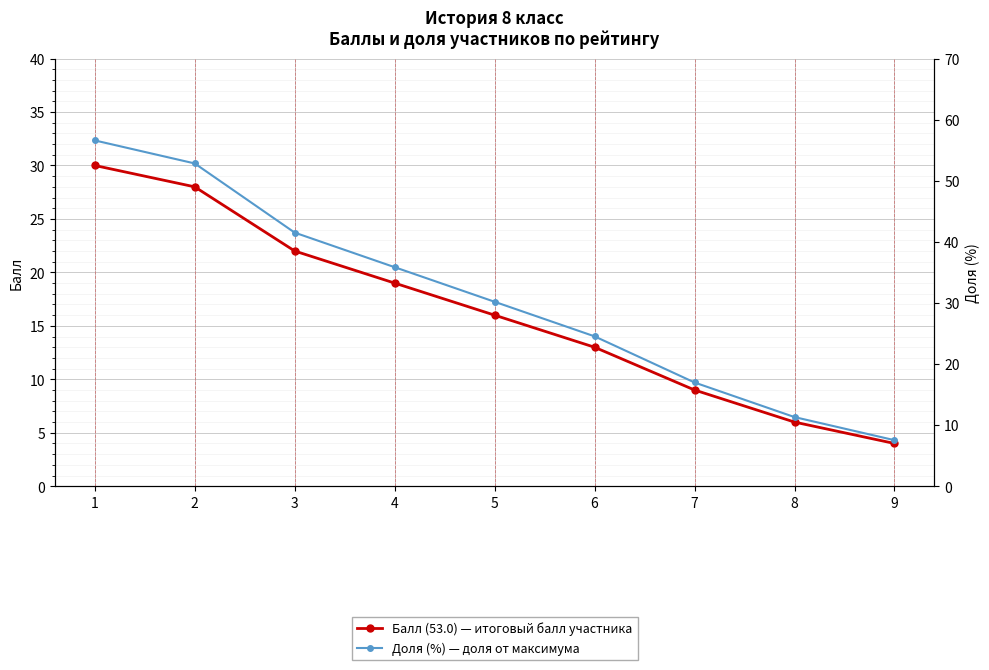

How many data points does each series have?

9